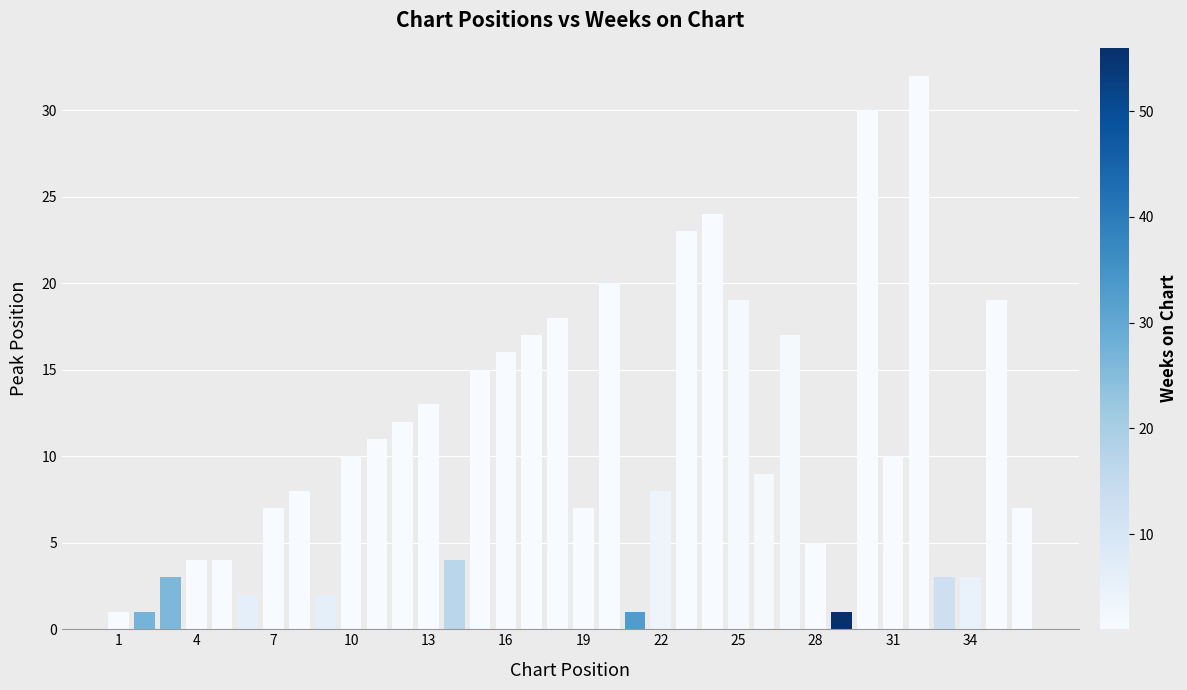

What is the difference between the maximum and minimum values?

31